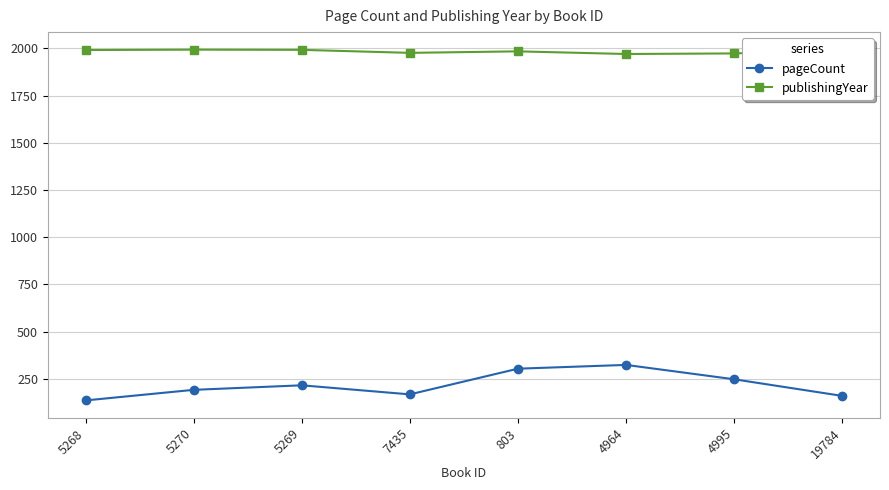

Does the chart have visible grid lines?

Yes